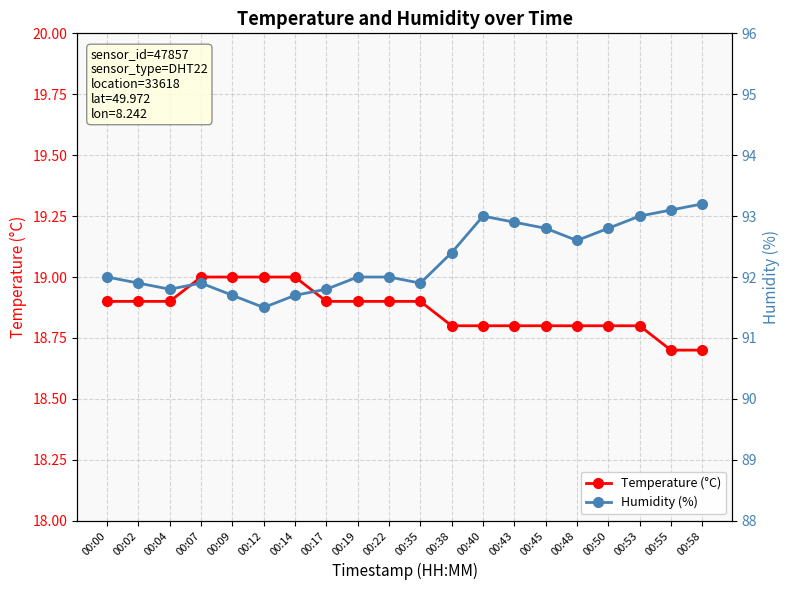

What is the highest value of the Temperature (°C) series?

19.0